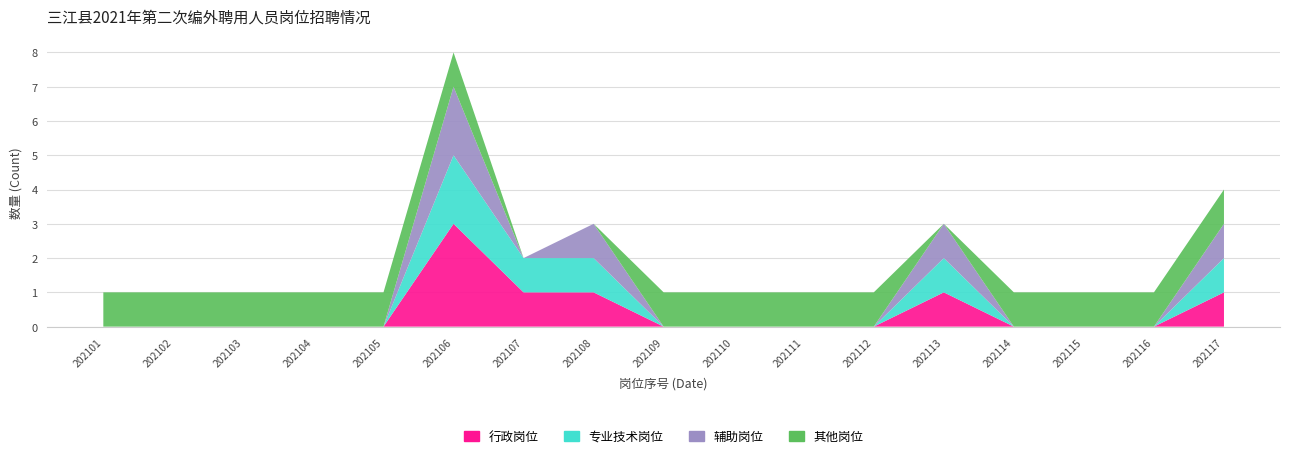

Reading left to right, transcribe all the data shown in this chart.

招聘人数: 202101=1	202102=1	202103=1	202104=1	202105=1	202106=8	202107=2	202108=3	202109=1	202110=1	202111=1	202112=1	202113=3	202114=1	202115=1	202116=1	202117=4
岗位编号(序号): 202101=1	202102=2	202103=3	202104=4	202105=5	202106=6	202107=7	202108=8	202109=9	202110=10	202111=11	202112=12	202113=13	202114=14	202115=15	202116=16	202117=17